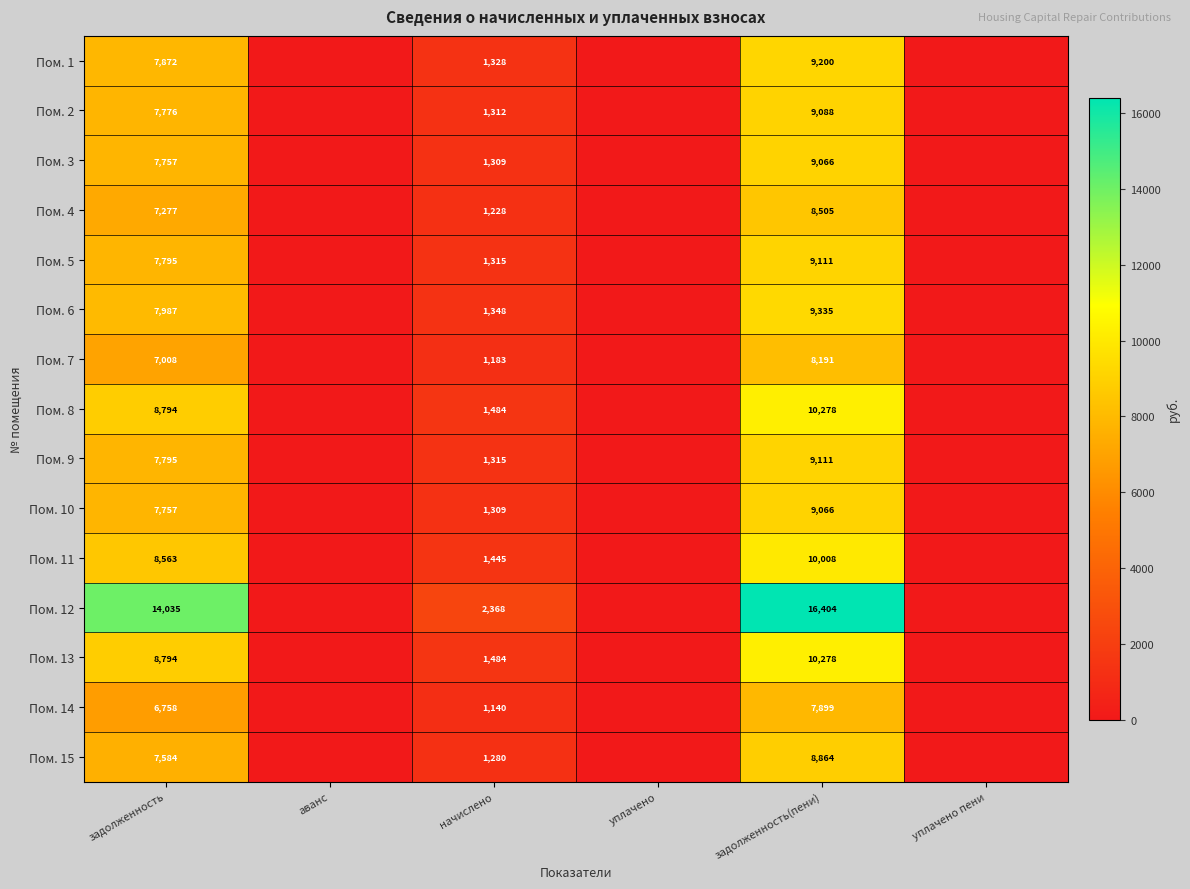

Which series changed the most between задолженность and начислено?

Пом. 12